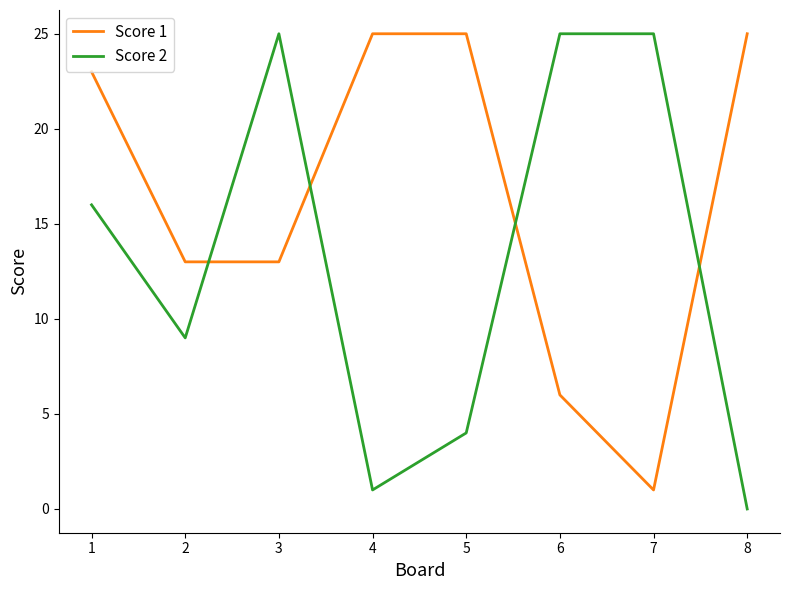

What is the difference between the highest and lowest values at 5?

21